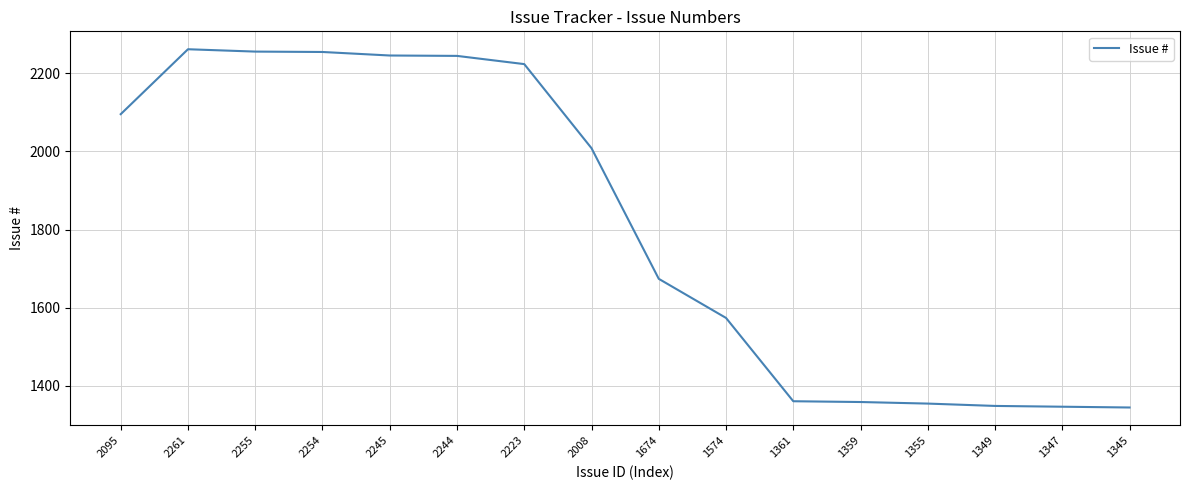

The value at 2244 is 1408. True or false?

False